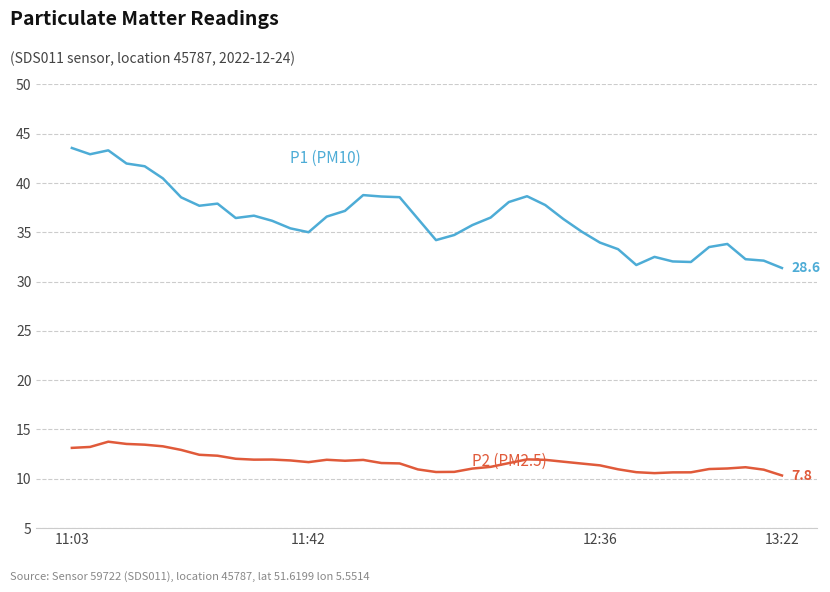

What is the minimum value shown in the chart?

10.3